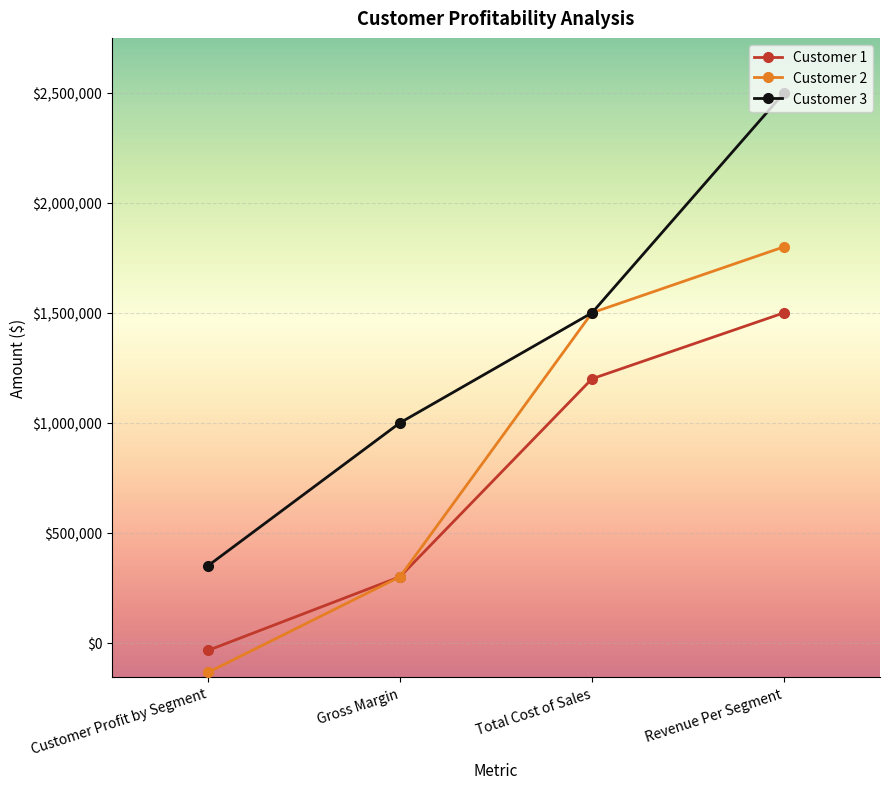

True or false: Customer 1 and Customer 3 cross at least once.

False